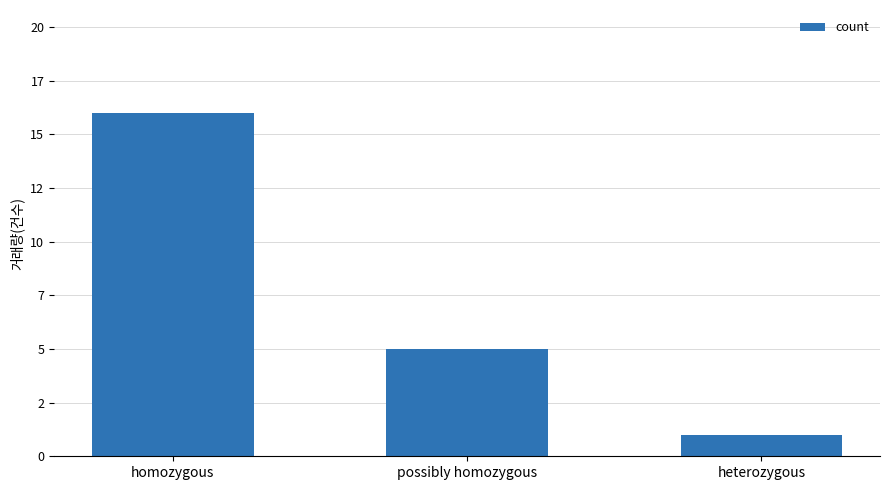

What is the ratio of the value at possibly homozygous to the value at heterozygous?

5.0